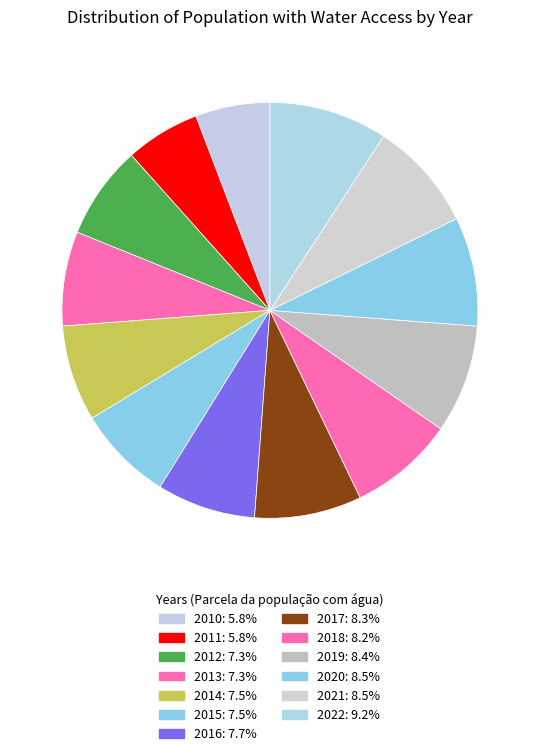

Count the number of slices in the pie.

13